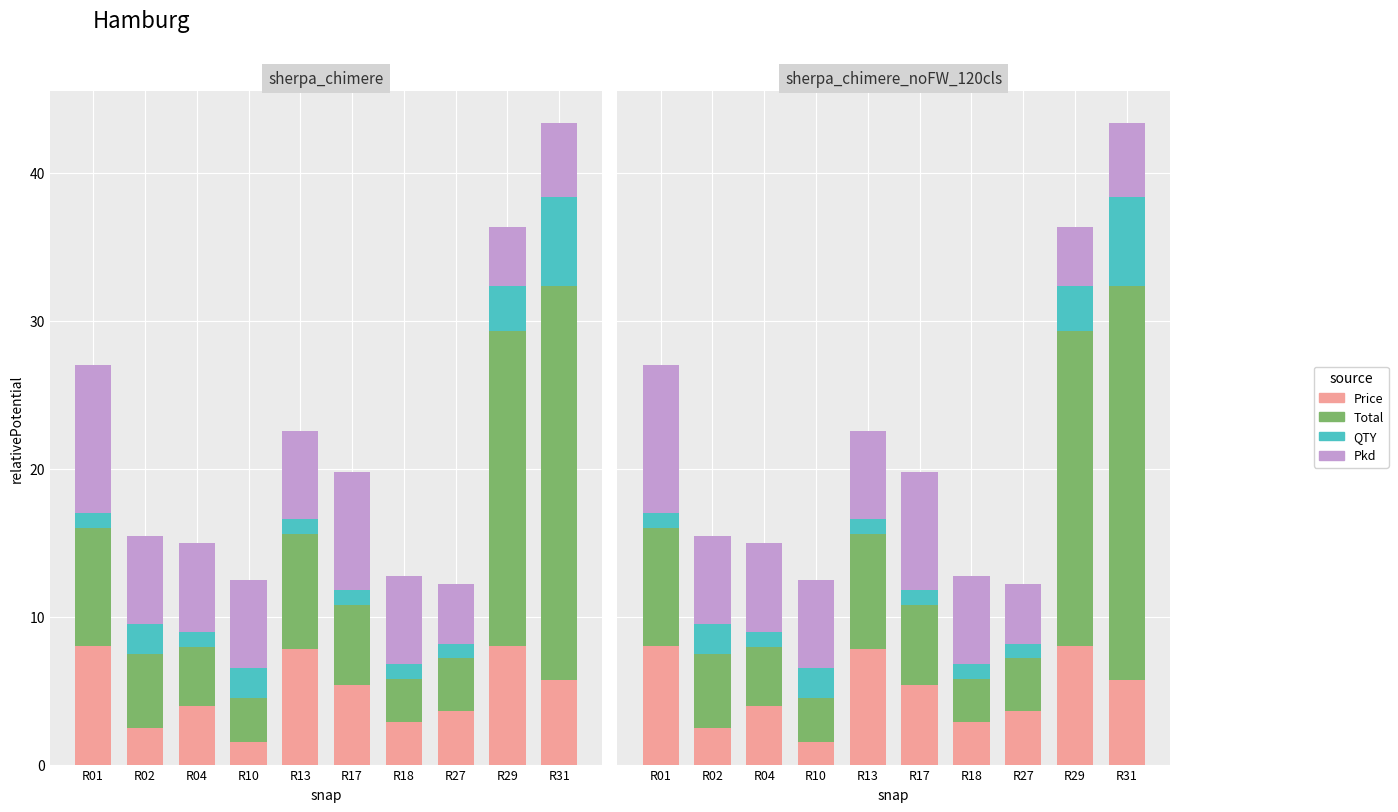

Reading right to left, list all the values displayed in this chart.

Price: 5.7	8.0	3.6	2.9	5.4	7.8	1.5	4.0	2.5	8.0
Total: 26.6	21.3	3.6	2.9	5.4	7.8	3.0	4.0	5.0	8.0
QTY: 6.0	3.0	1.0	1.0	1.0	1.0	2.0	1.0	2.0	1.0
Pkd: 5.0	4.0	4.0	6.0	8.0	6.0	6.0	6.0	6.0	10.0